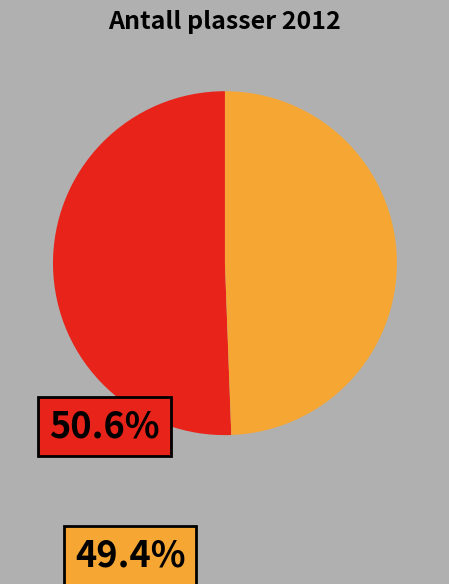

Is there a majority slice in this chart?

Yes